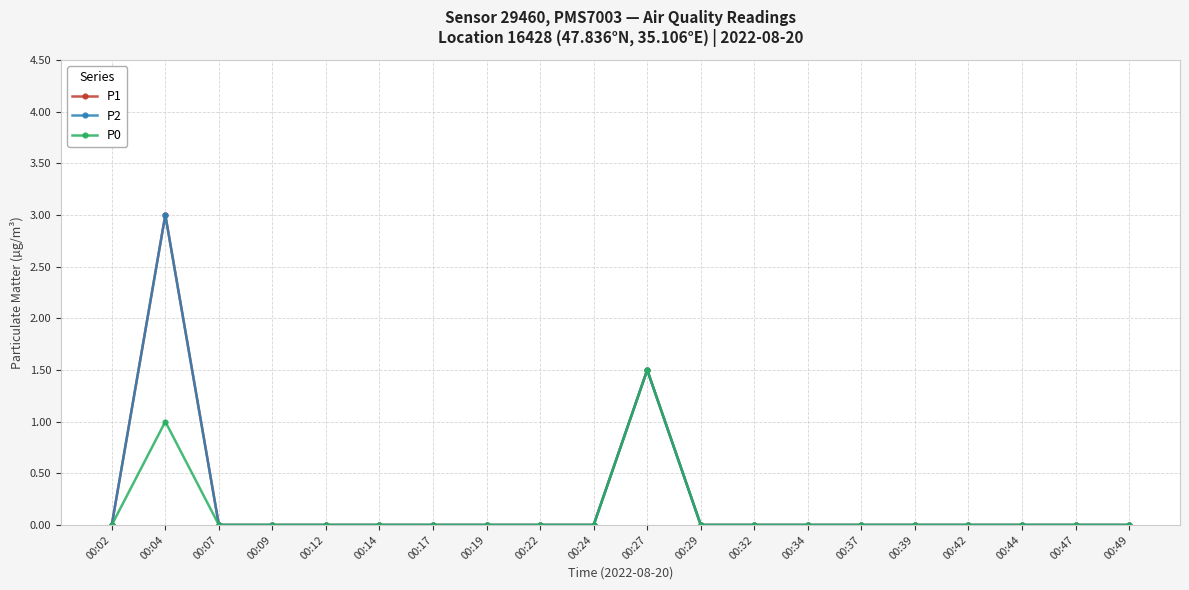

Is this an area chart (filled region under the line)?

No